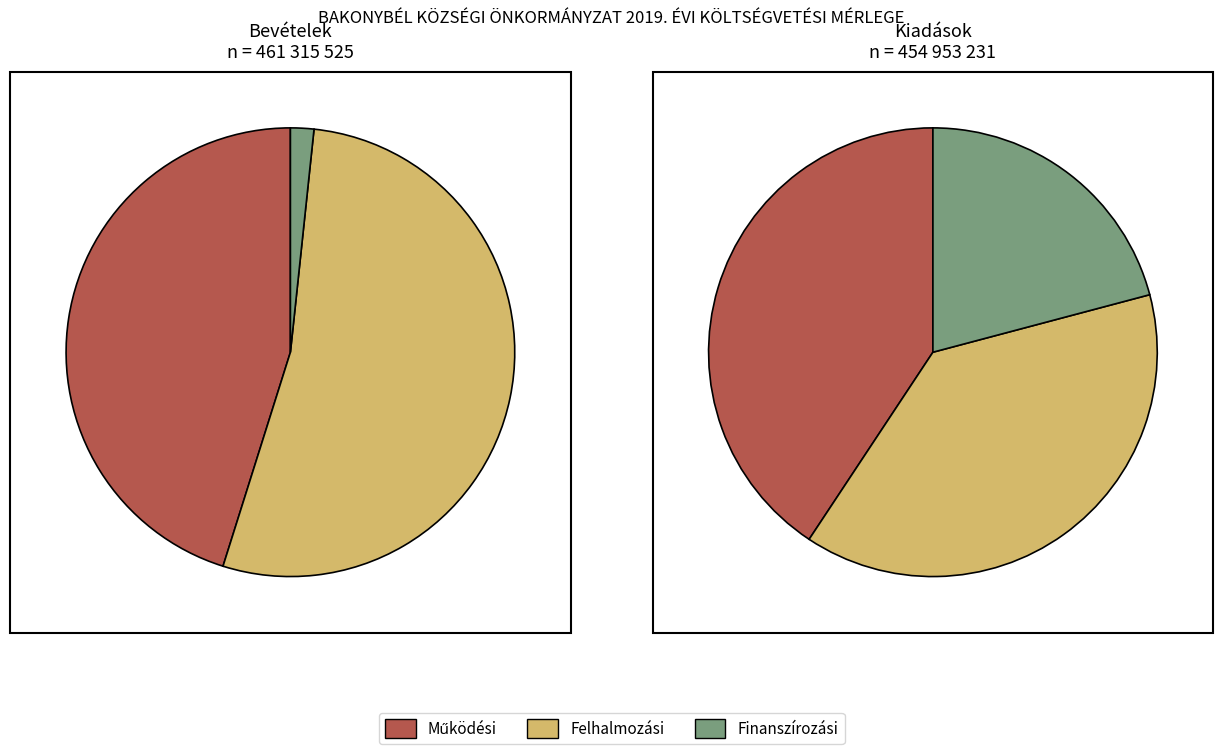

To the nearest percent, what is the average slice percentage?

33%